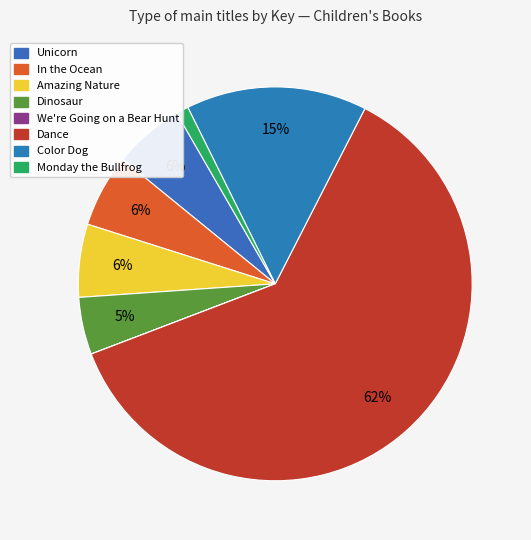

True or false: Amazing Nature accounts for 15% of the total.

False